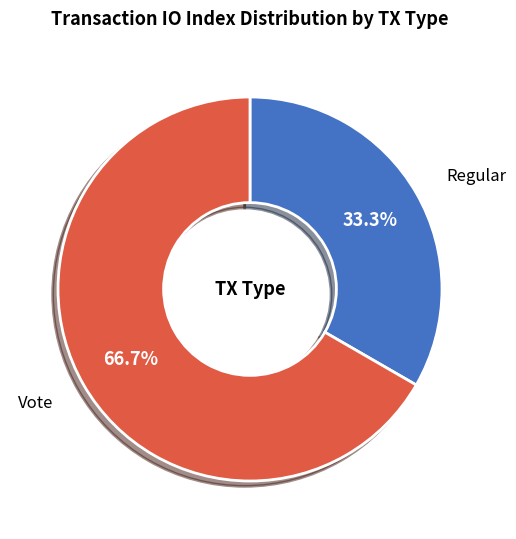

Approximately how many times larger is the value at Vote compared to Regular?

2.0